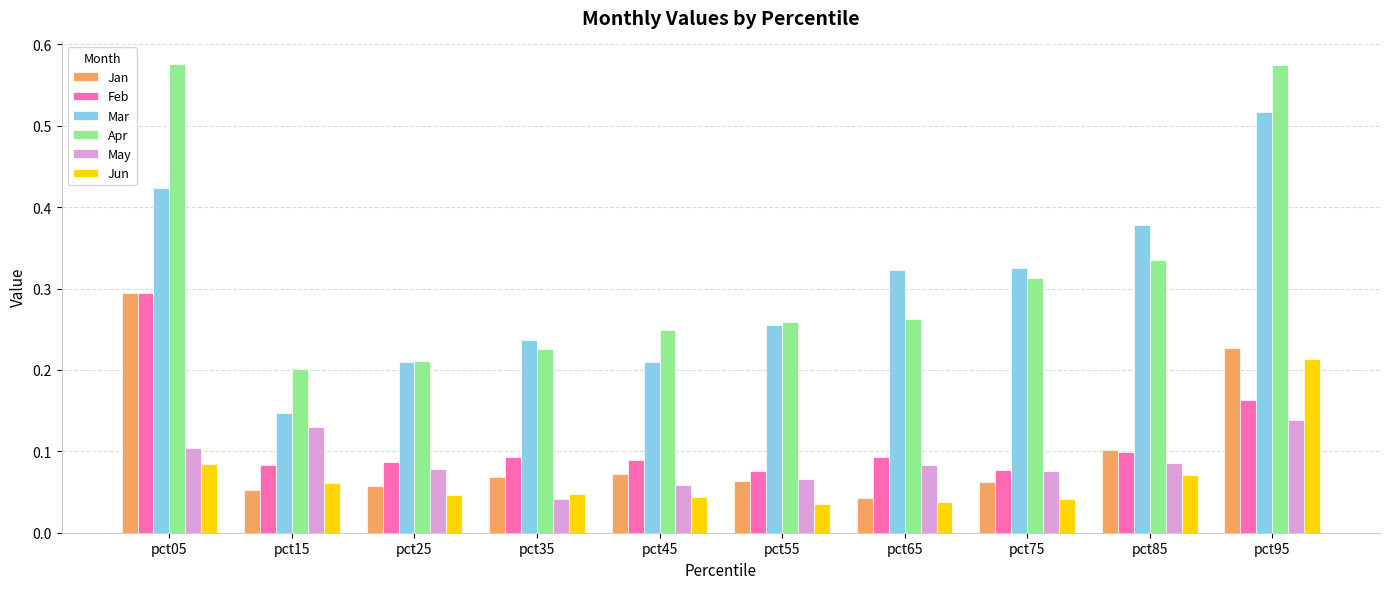

The Mar series shows 0.1 at pct15. True or false?

True